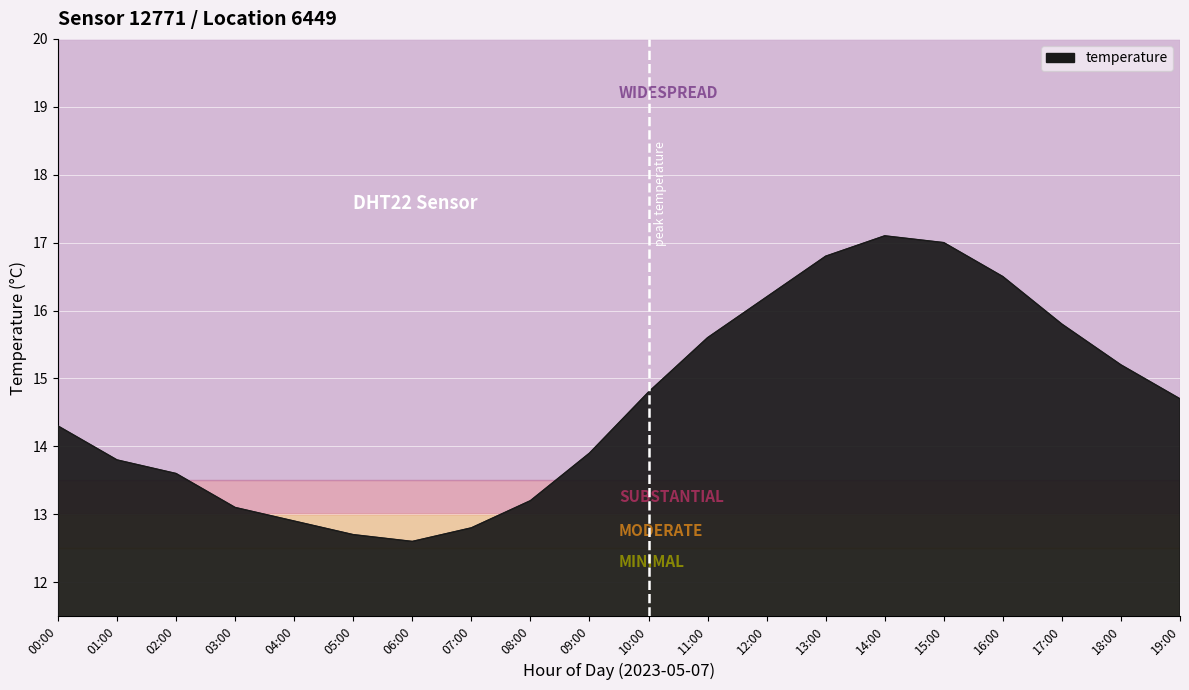

What is the difference between the maximum and minimum values?

4.5